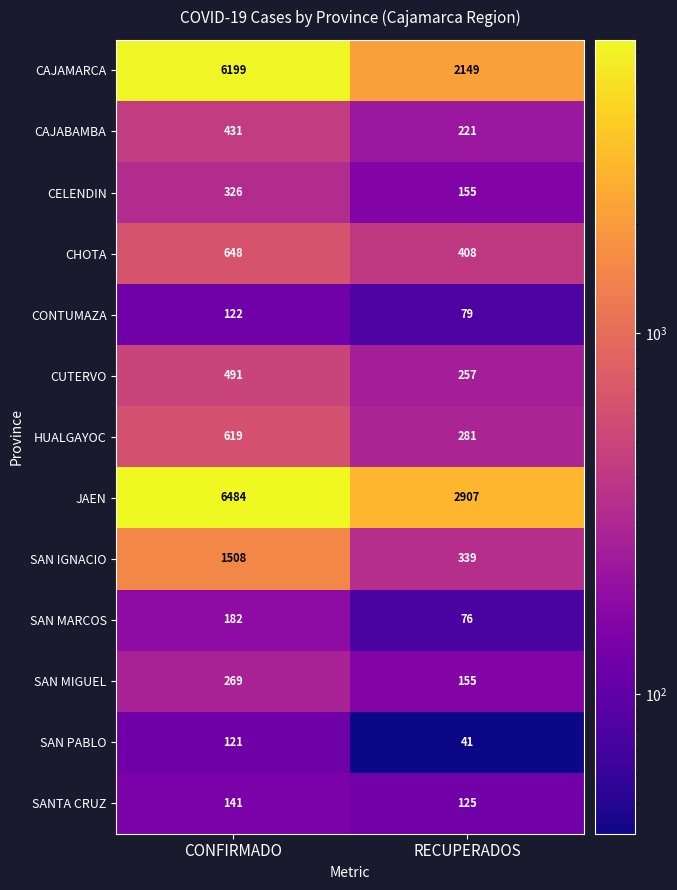

What is the sum of the SAN MARCOS values at CONFIRMADO and RECUPERADOS?

258